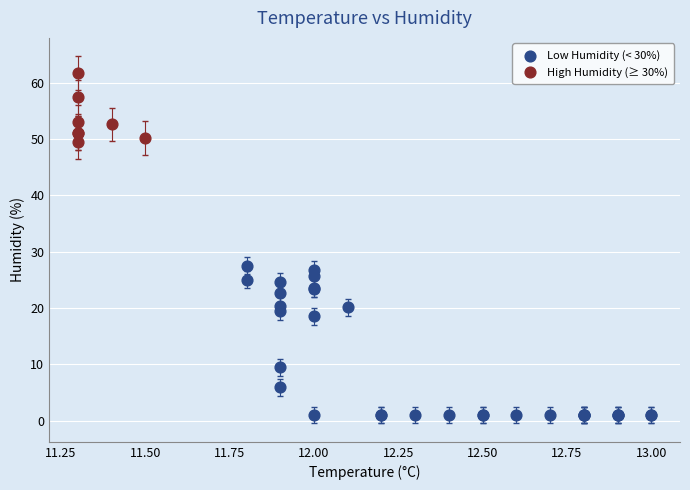

Which series contains the highest Y value?

High Humidity (≥ 30%)